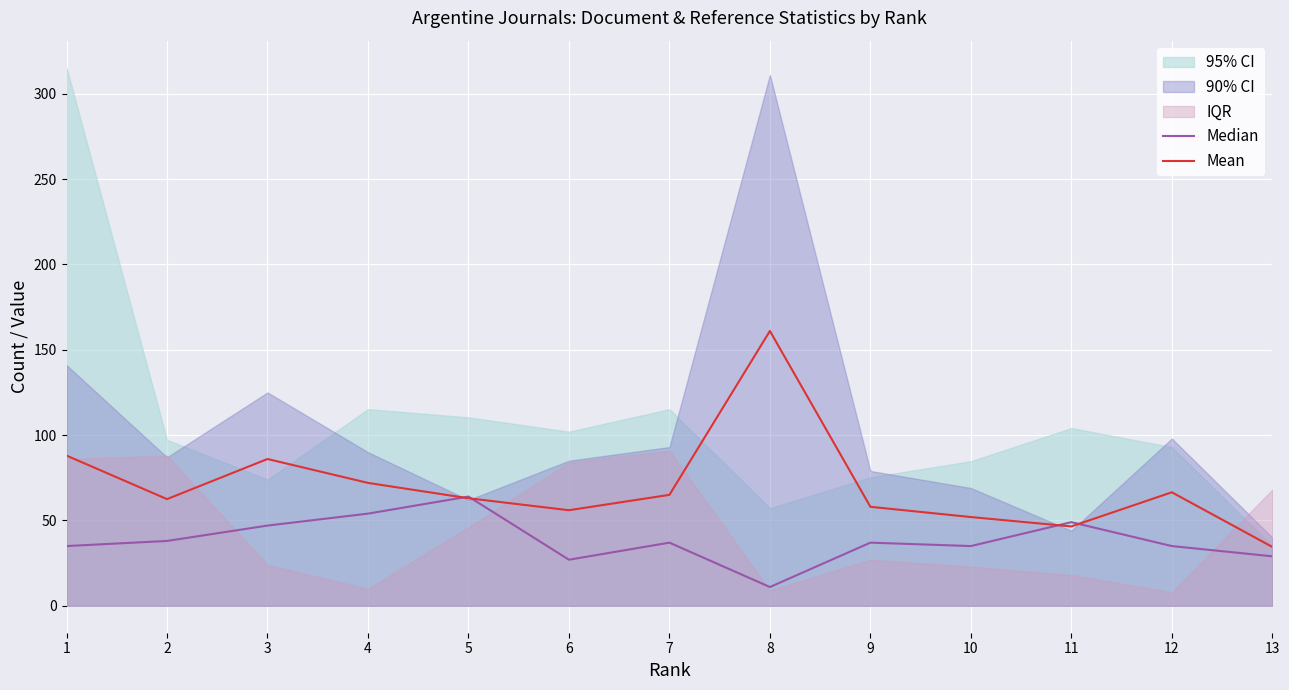

What is the total value across all series at 4?

126.0